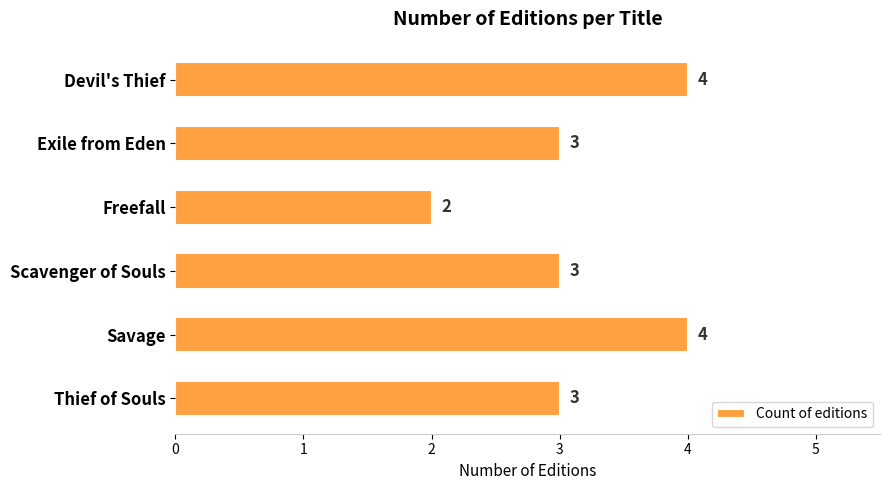

What is the sum of all values?

19